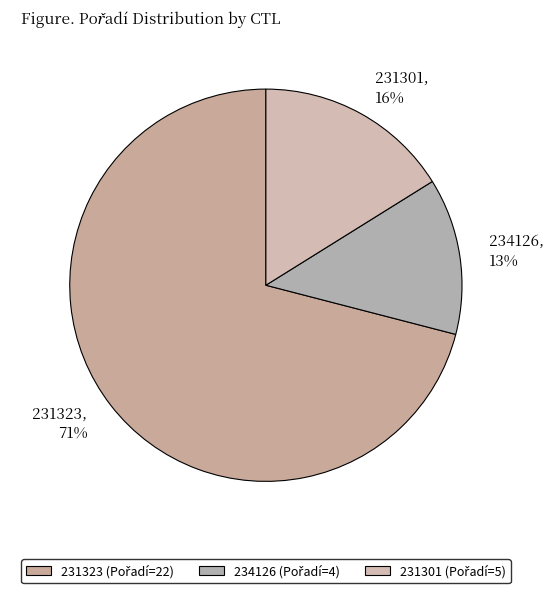

Count the number of slices in the pie.

3